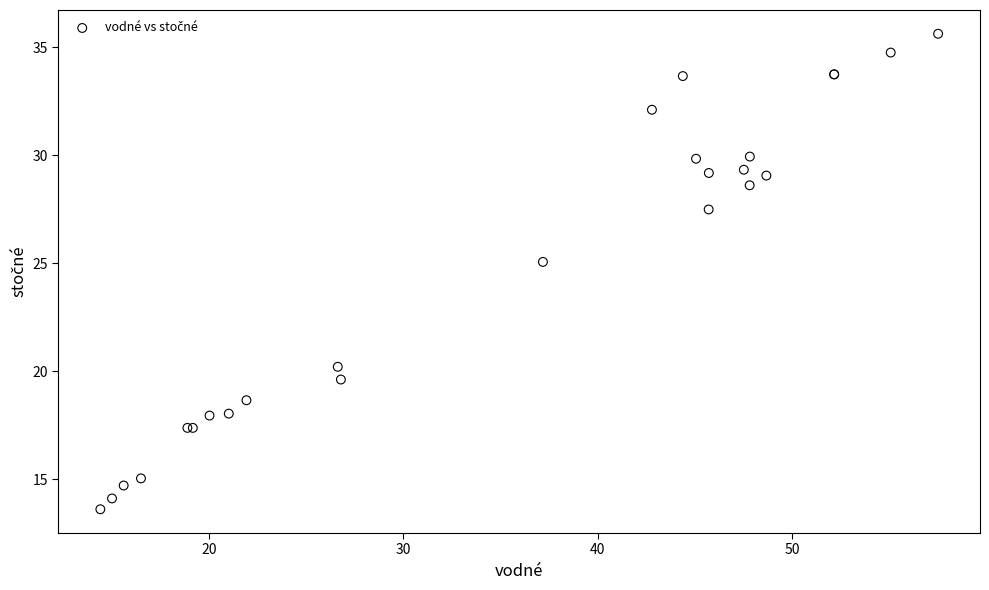

What Y value in the scatter plot is closest to 24?

25.1